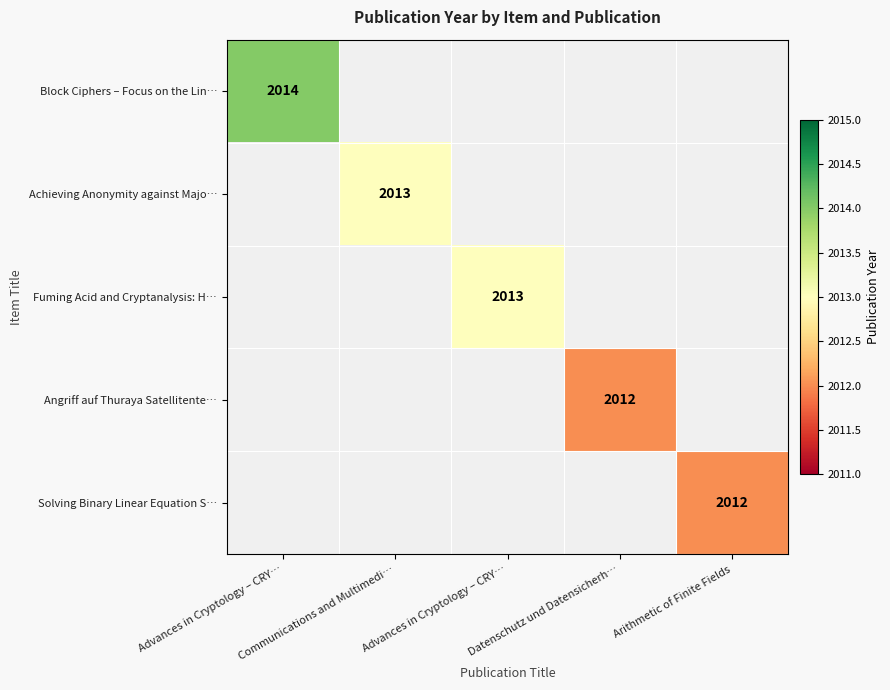

How many positive values does the Achieving Anonymity against Majo… series have?

1